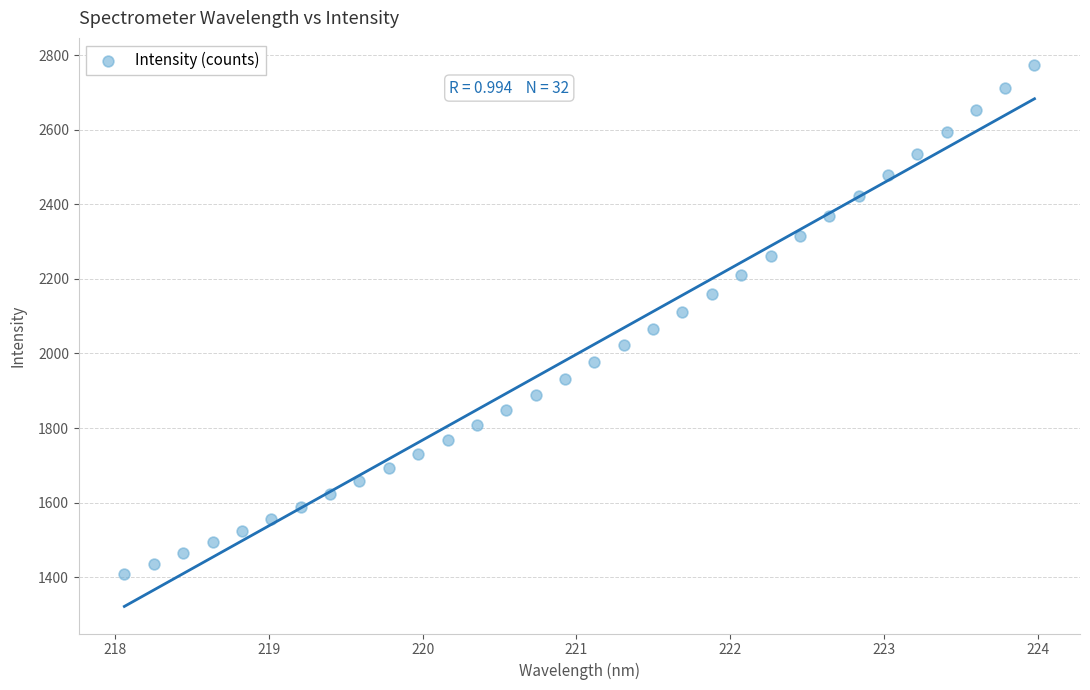

What is the range of X values (max minus min)?

5.9